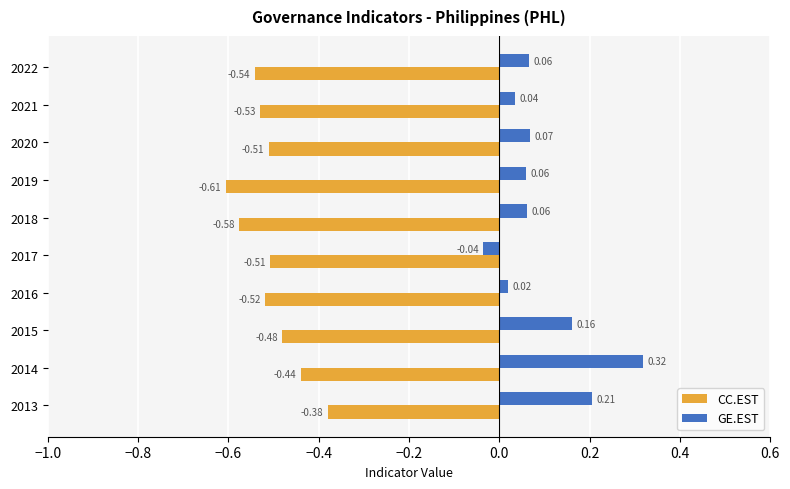

Rank the series by their average value, from highest to lowest.

GE.EST, CC.EST